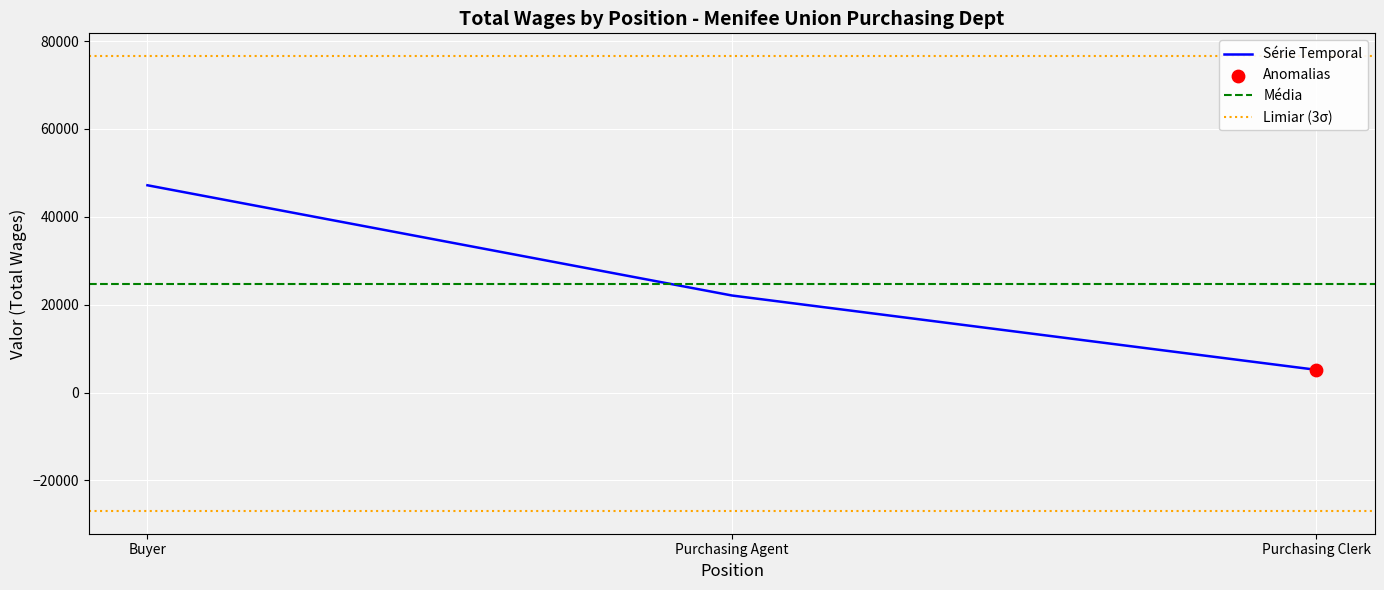

What is the change in value from Buyer to Purchasing Clerk?

-42000